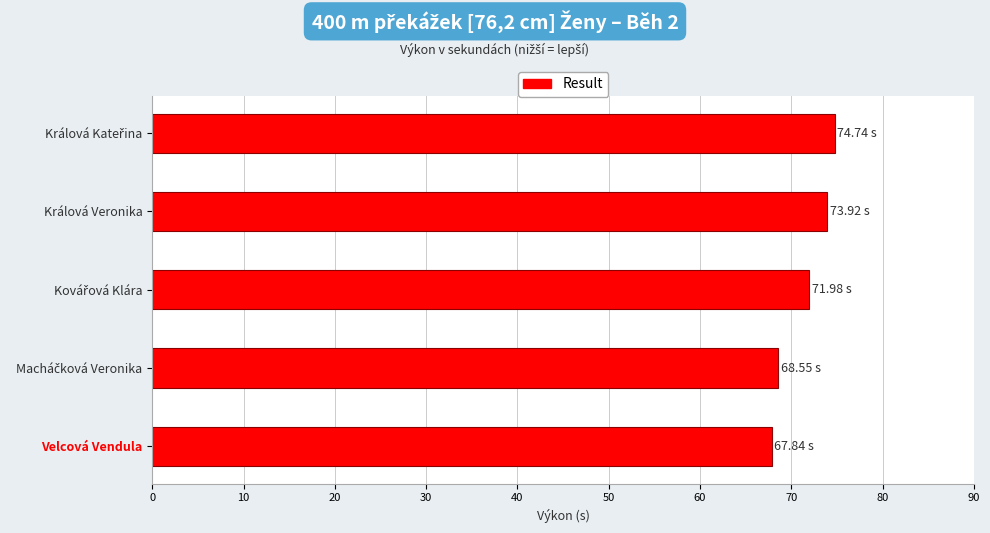

How many categories are shown in the chart?

5